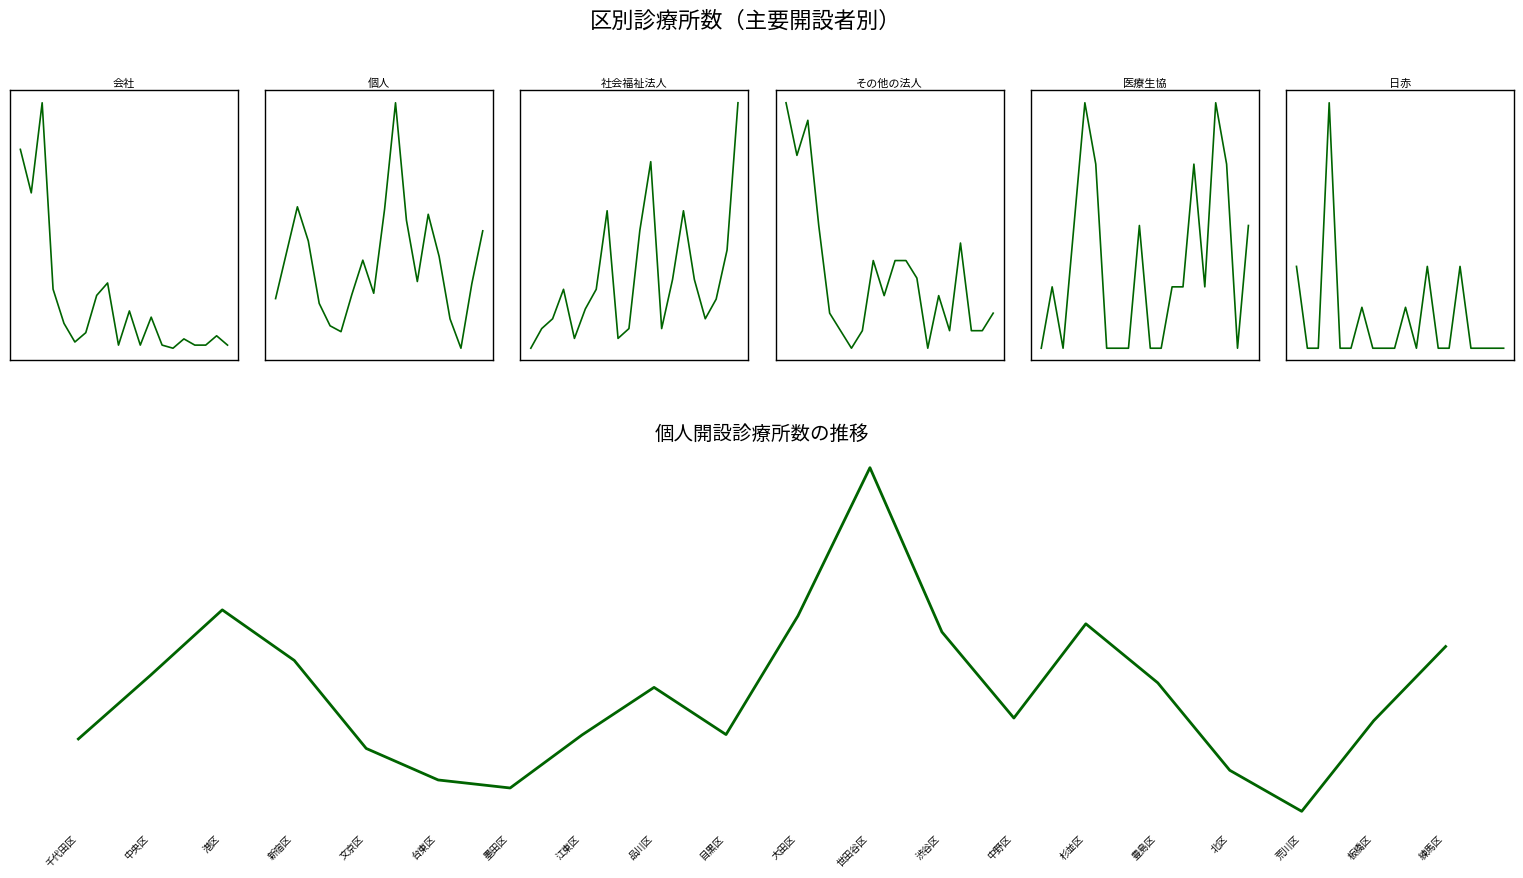

Is it true that 個人 equals 256 at 中央区?

True